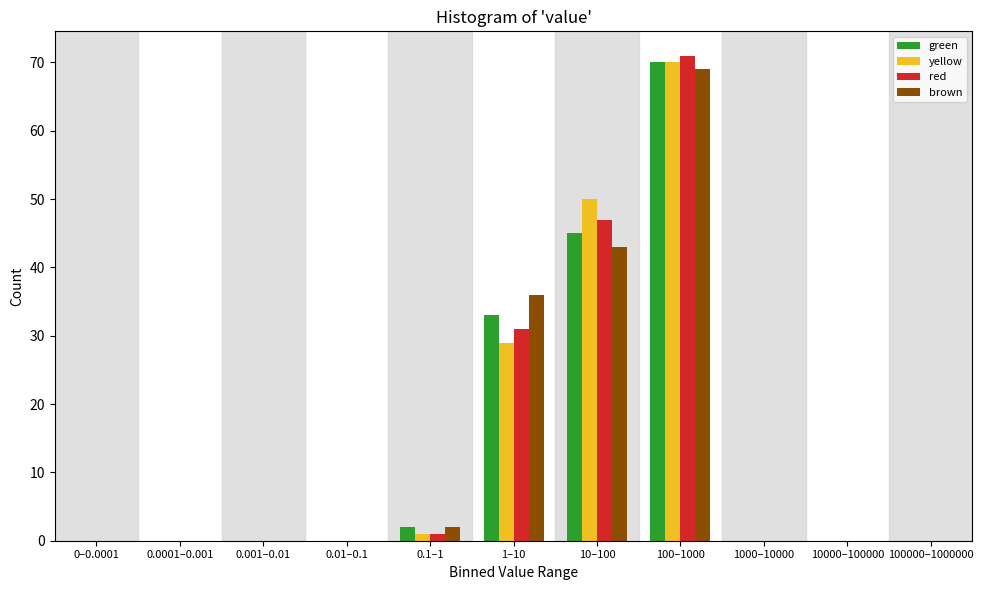

Which series changed the most between 1–10 and 100–1000?

yellow